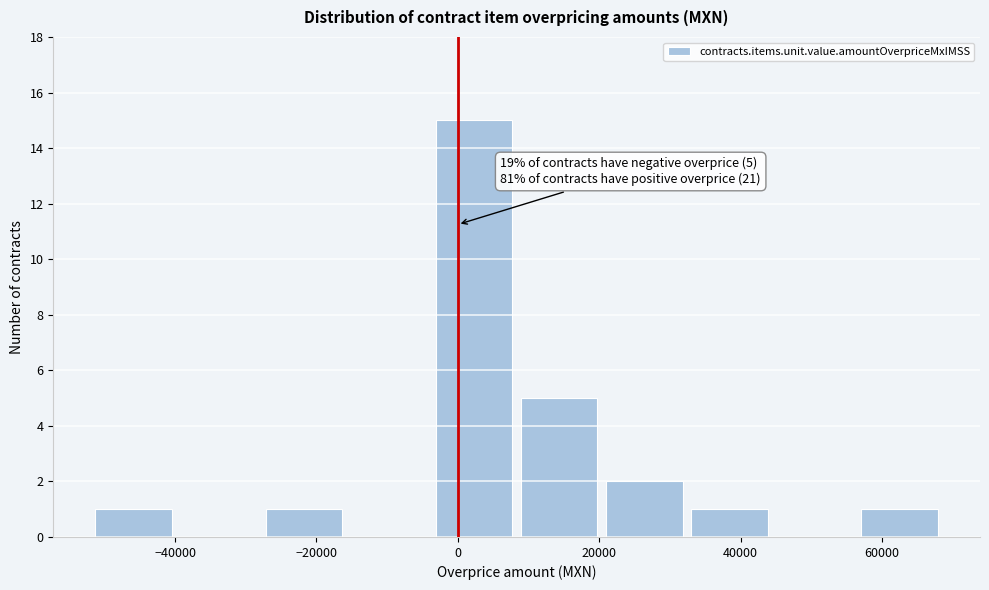

Which range on the x-axis has the tallest bar?

-4000 to 8000